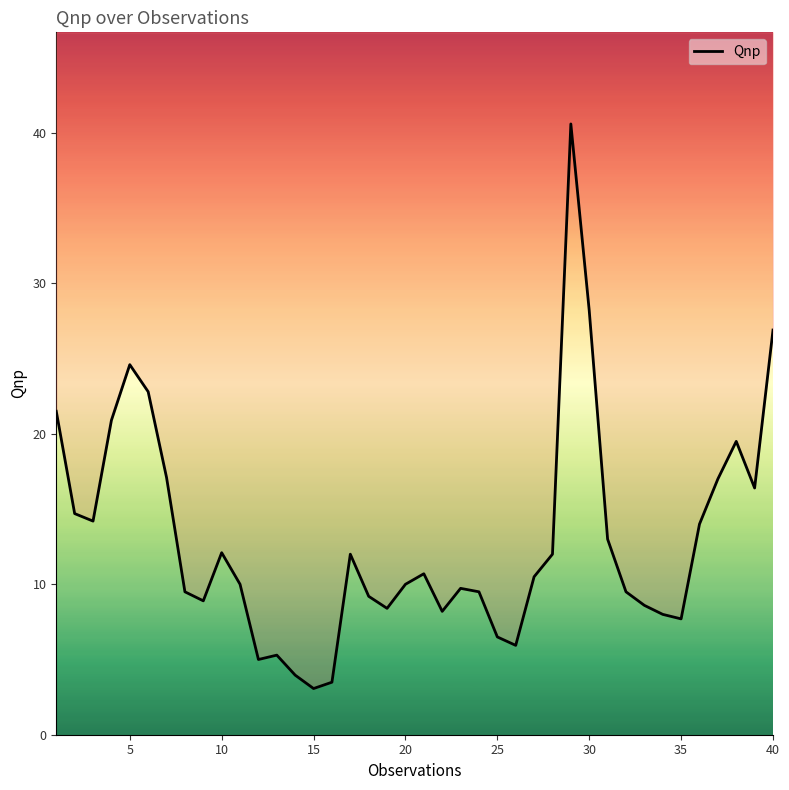

Reading right to left, extract all data points from this chart.

26.9	16.4	19.5	17.0	14.0	7.7	8.0	8.6	9.5	13.0	28.2	40.6	12.0	10.5	5.9	6.5	9.5	9.7	8.2	10.7	10.0	8.4	9.2	12.0	3.5	3.1	4.0	5.3	5.0	10.0	12.1	8.9	9.5	17.1	22.8	24.6	20.9	14.2	14.7	21.5